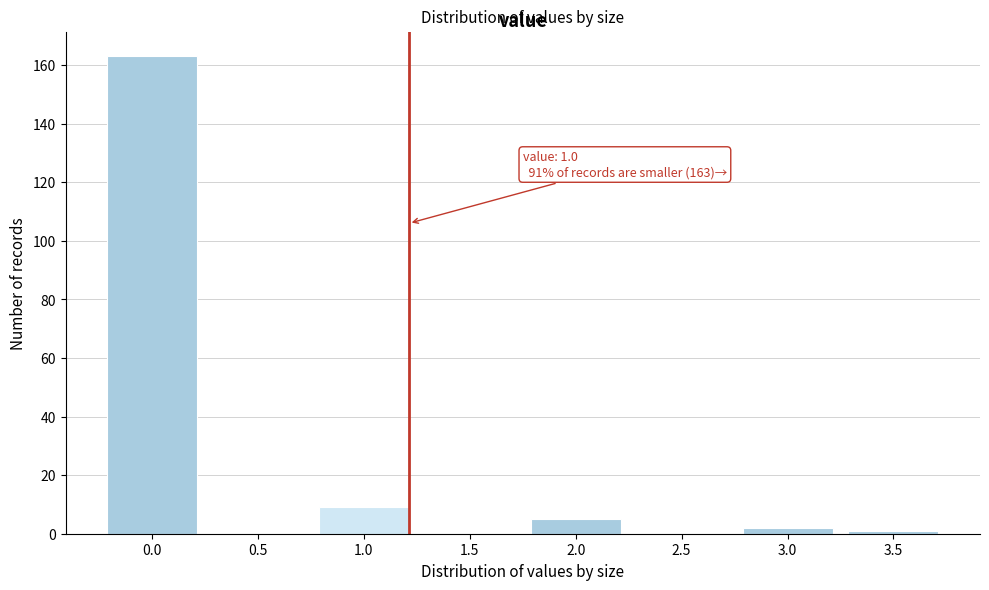

Reading right to left, list all the values displayed in this chart.

3.5=1	3.0=2	2.5=0	2.0=5	1.5=0	1.0=9	0.5=0	0.0=163